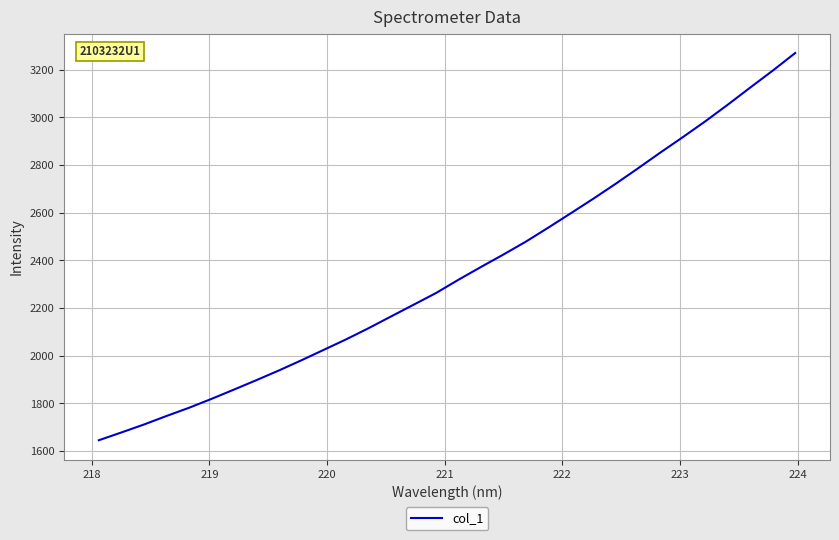

What is the minimum value shown in the chart?

1644.8